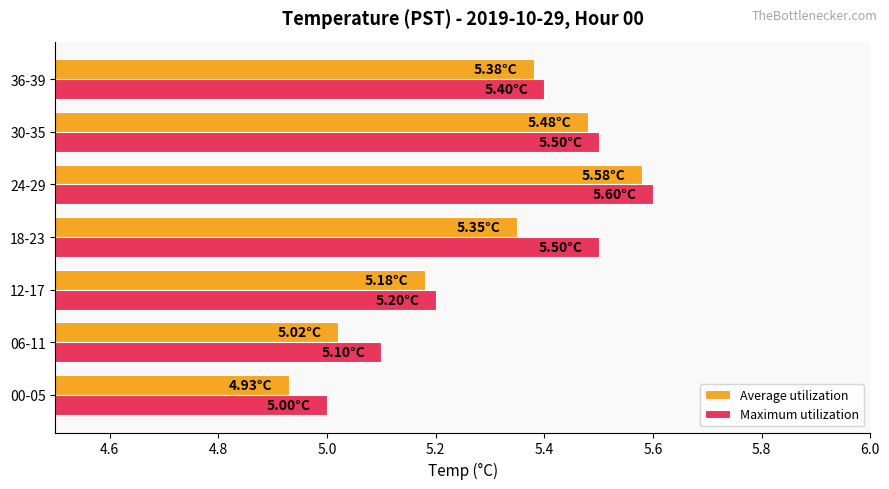

What is the difference between the second highest and second lowest values in the Average utilization series?

0.5